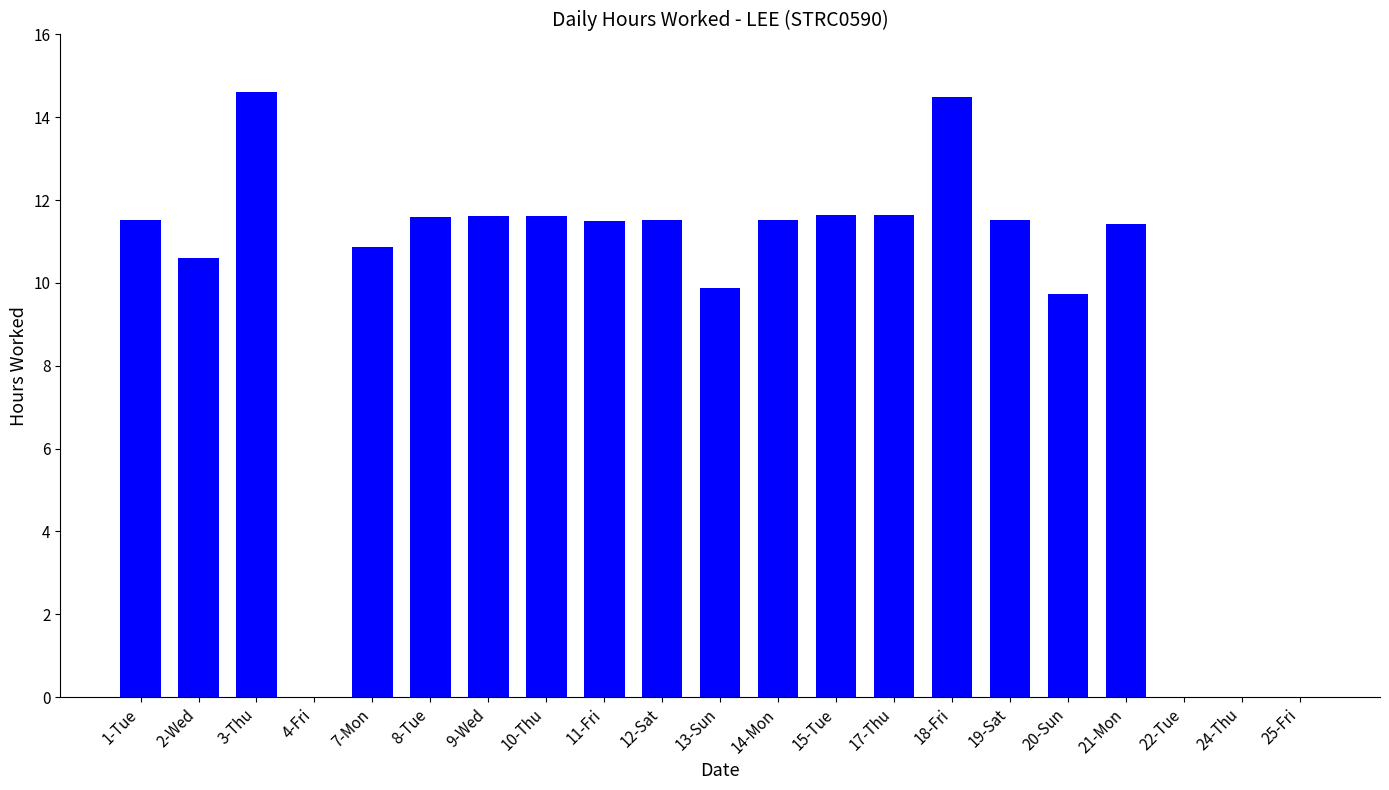

What is the ratio of the value at 9-Wed to the value at 7-Mon?

1.1